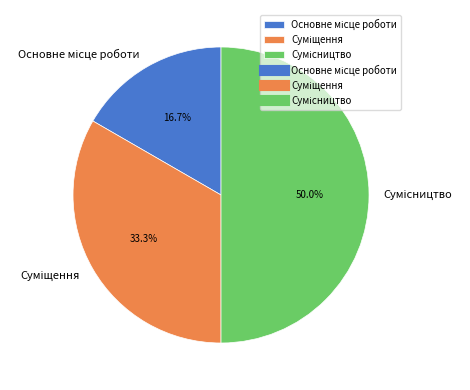

What is the smallest slice in the pie chart?

Основне місце роботи